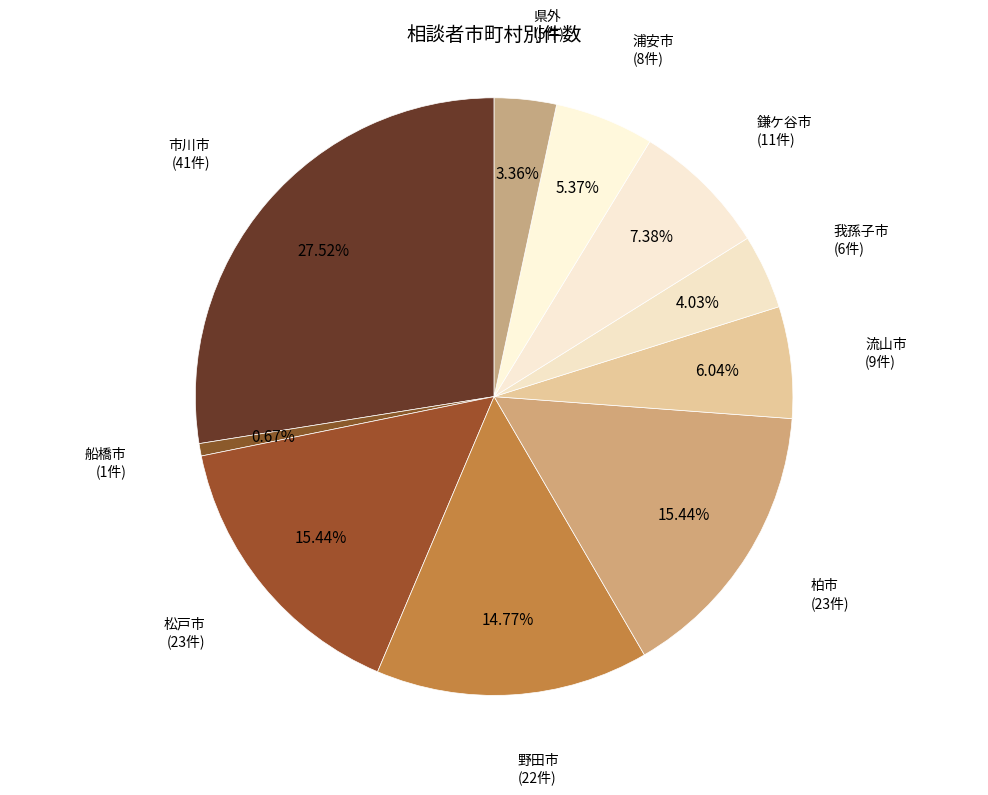

The 浦安市 slice represents 5% of the pie. True or false?

True